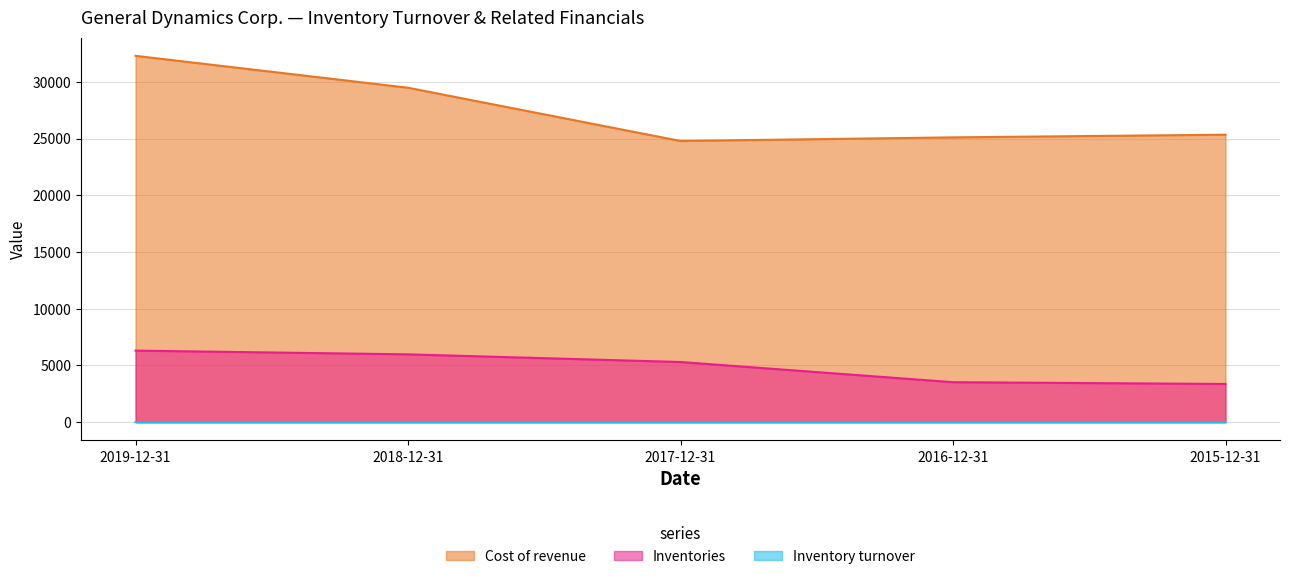

What is the difference between the highest and lowest values at 2018-12-31?

29473.1